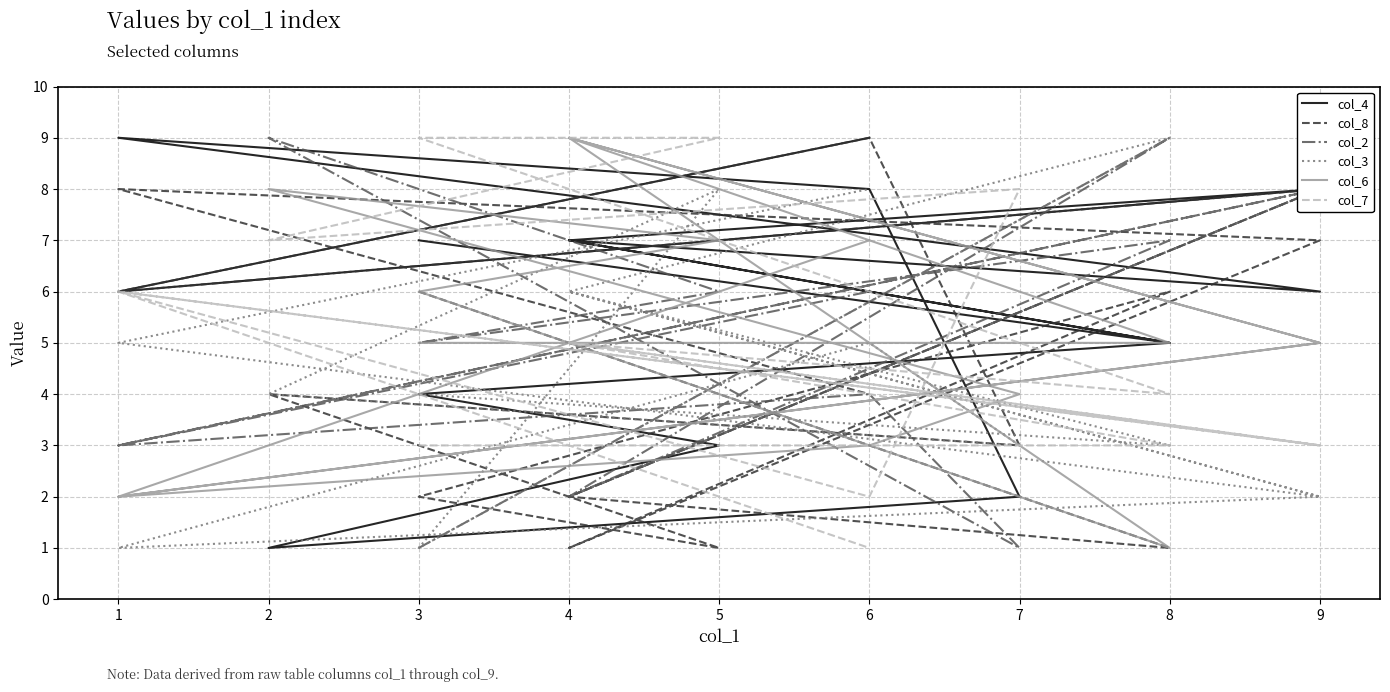

In col_2, how many points are lower than both neighbors (excluding endpoints)?

6